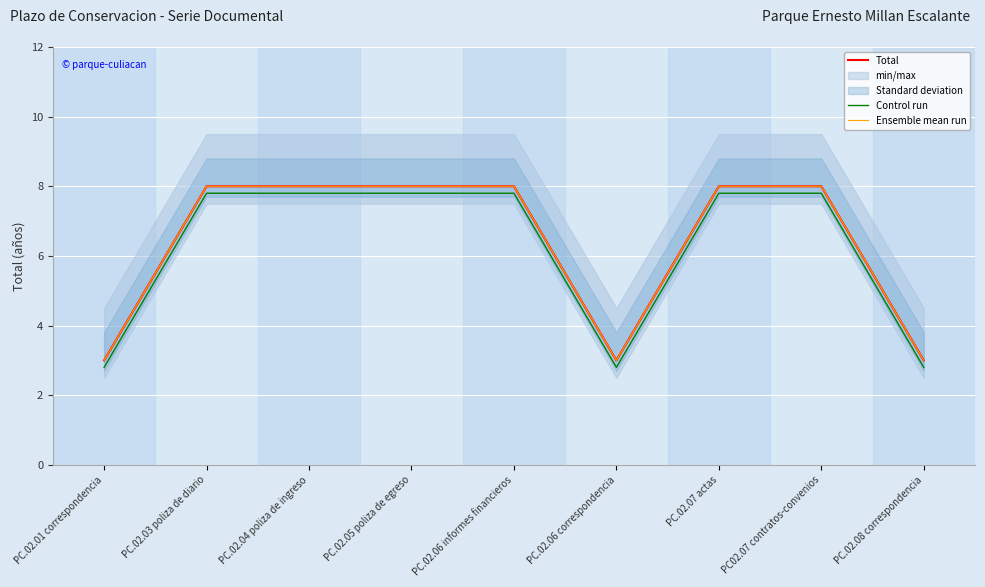

At how many categories does at least one series exceed 4?

6